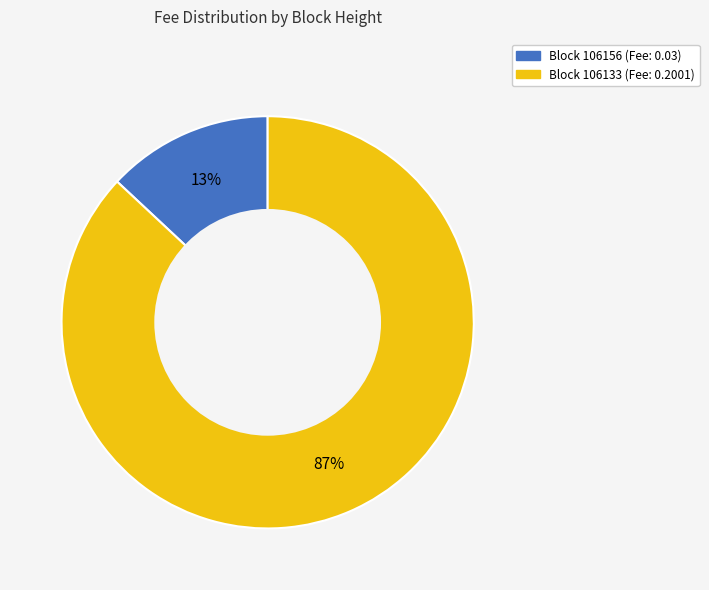

Is there any slice that represents more than half of the pie?

Yes